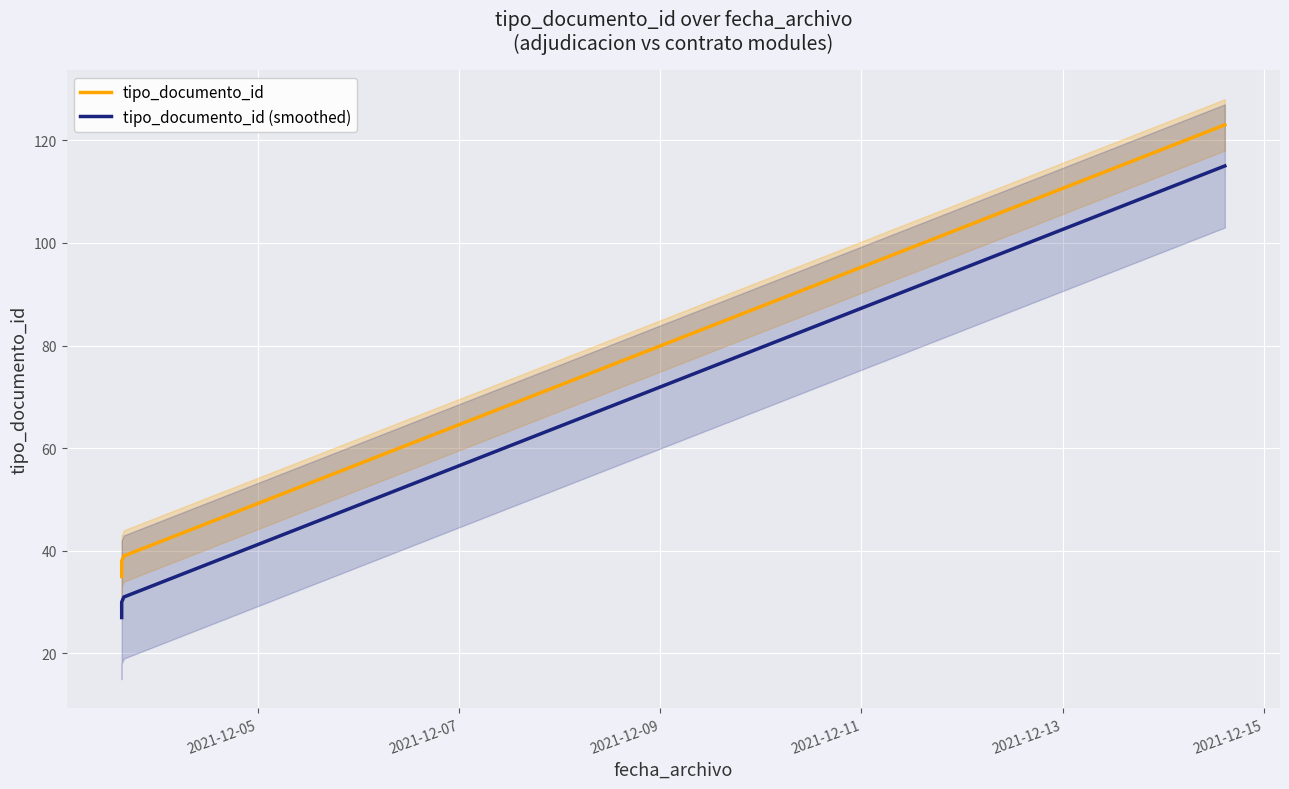

What is the value of the tipo_documento_id (smoothed) point at the 6th from the left?

115